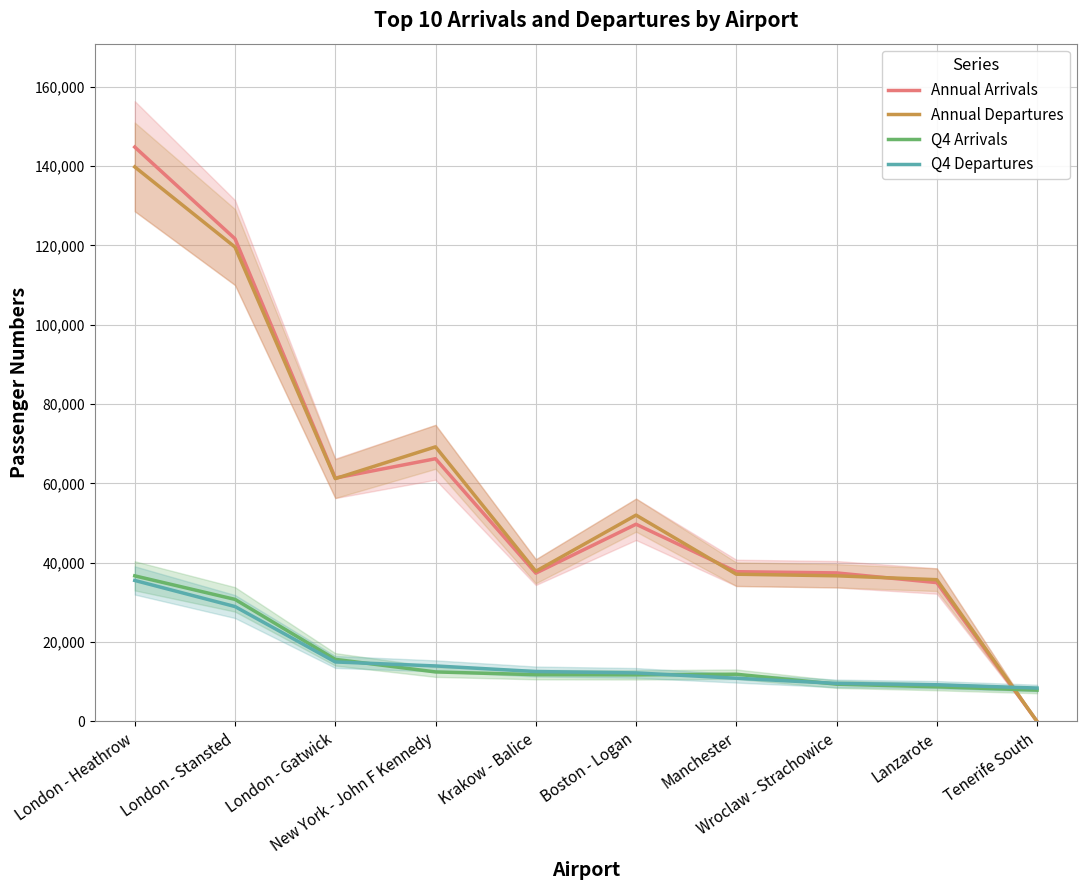

What are all the series names shown in the legend?

Annual Arrivals, Annual Departures, Q4 Arrivals, Q4 Departures